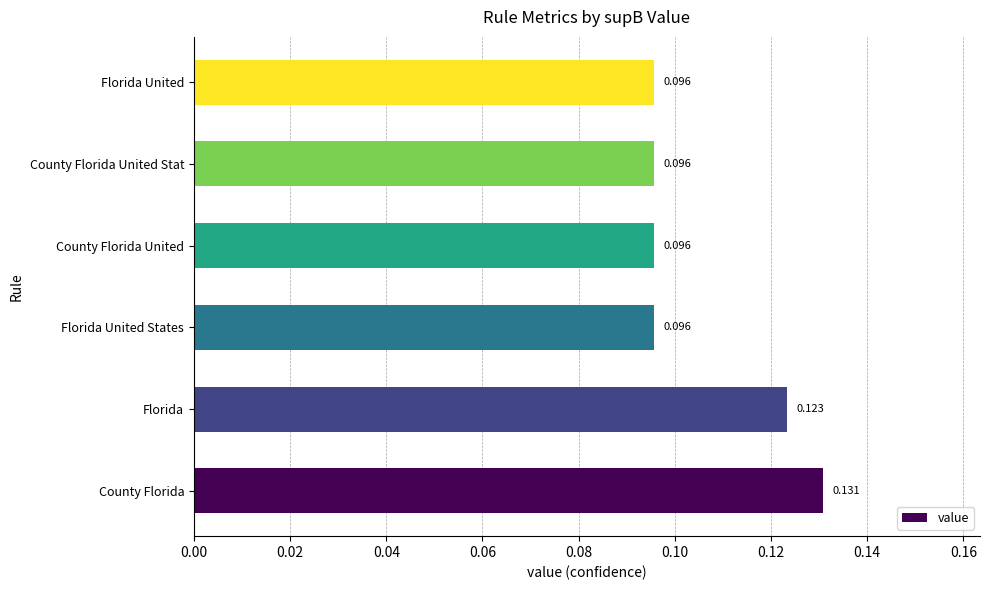

How many bars are there in total?

6